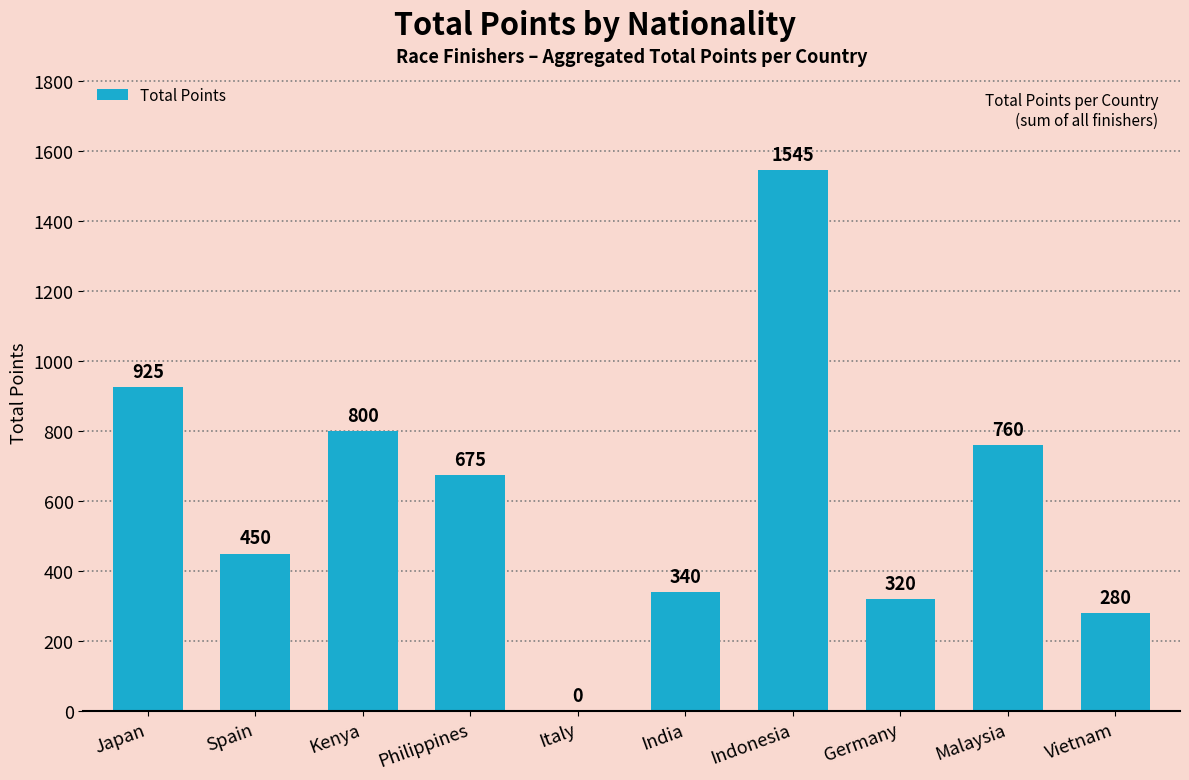

What is the sum of all values?

6095